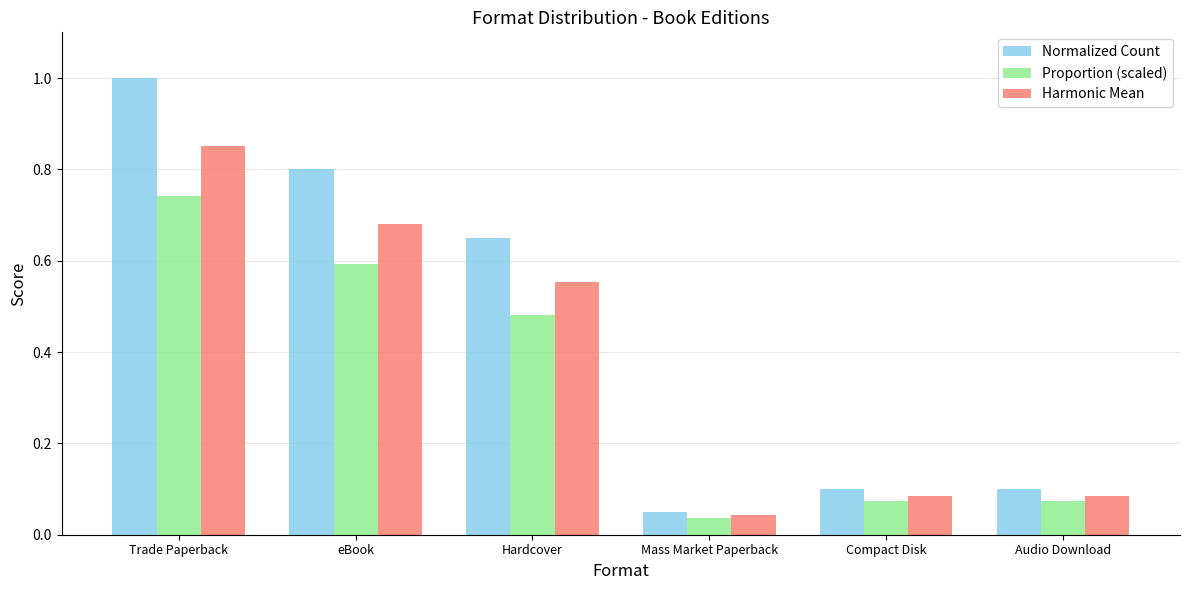

Is the value of Normalized Count at eBook greater than the value of Proportion (scaled) at Audio Download?

Yes